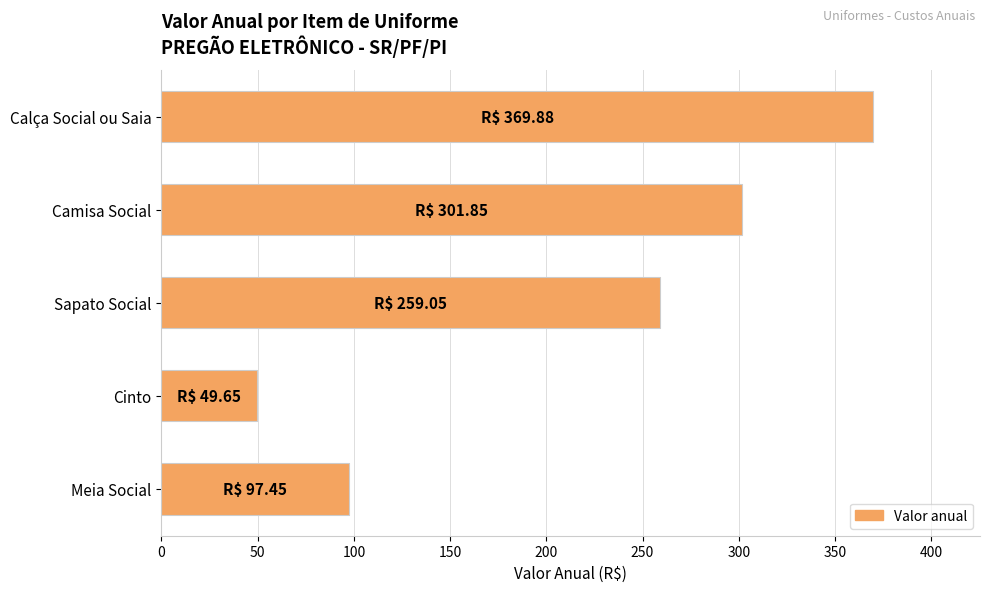

At which category does the chart reach its minimum across all series?

Cinto